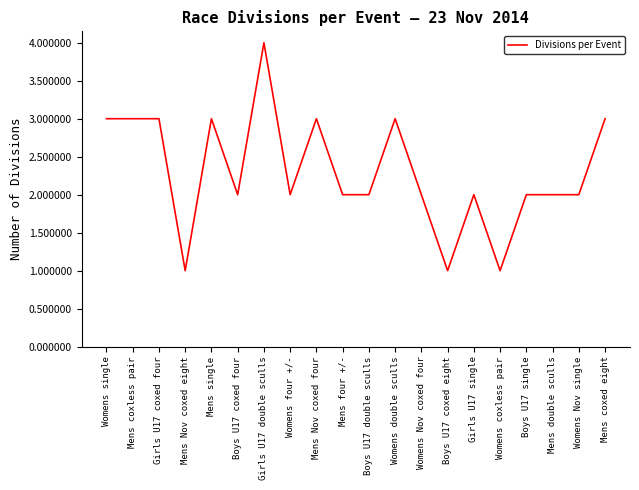

How many series are shown in this chart?

1